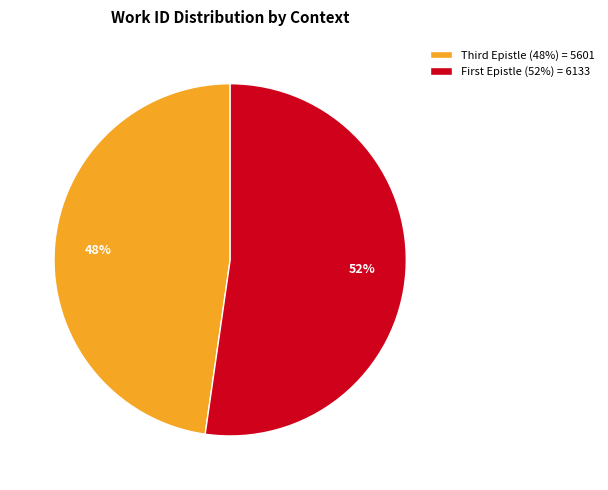

Which slice represents more than half of the pie?

First Epistle